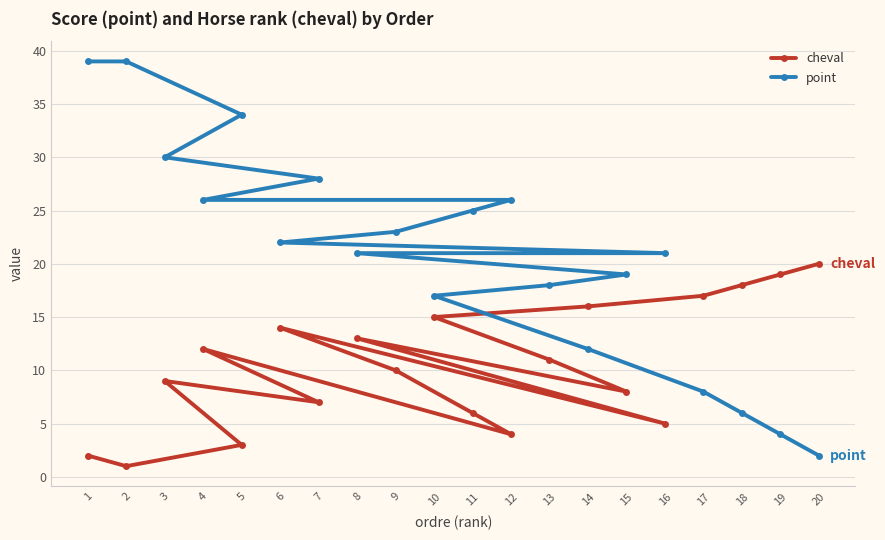

The value of point at 11 is 37. True or false?

False